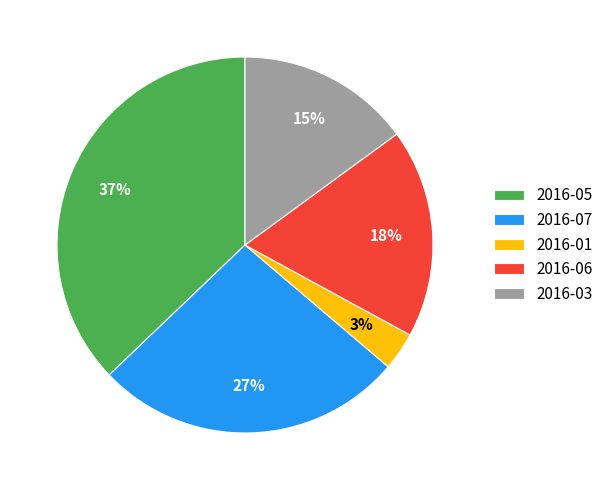

How many segments does this pie chart have?

5